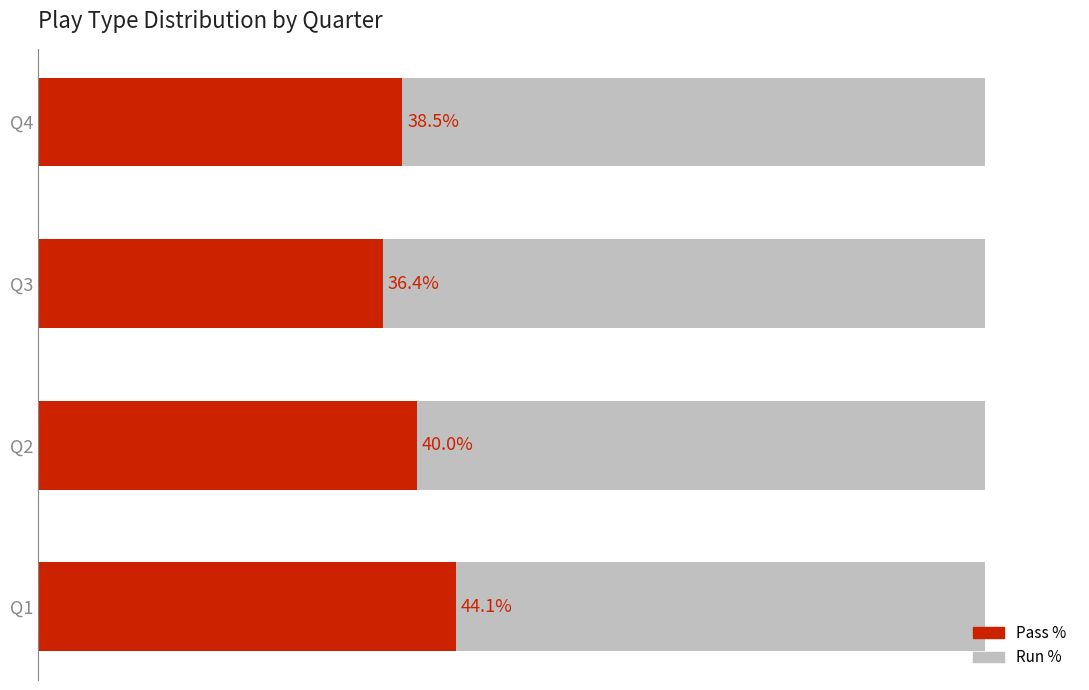

Where is Pass % nearest to the value 40?

Q2